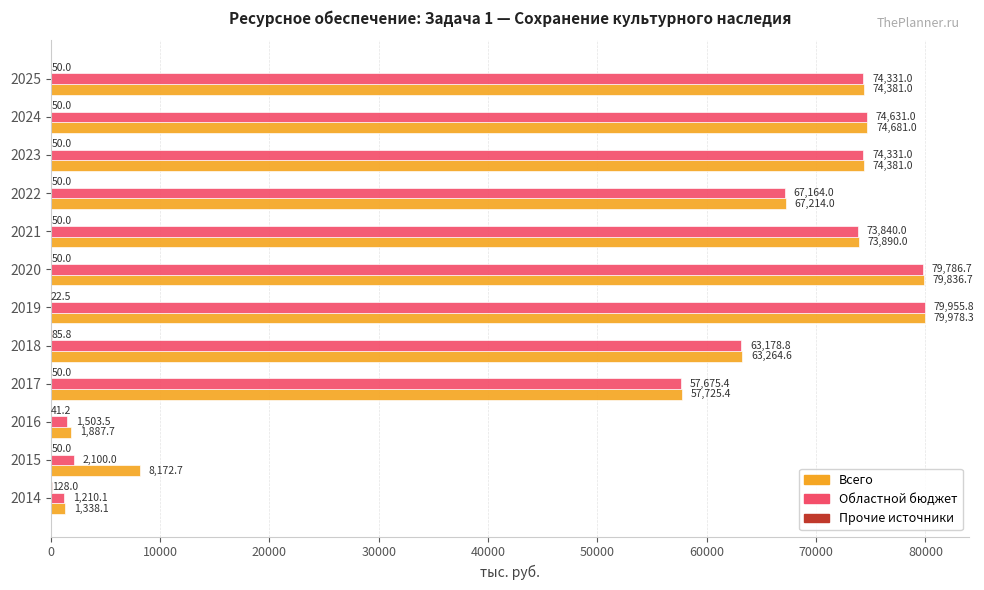

What is the sum of all Областной бюджет values?

649707.3